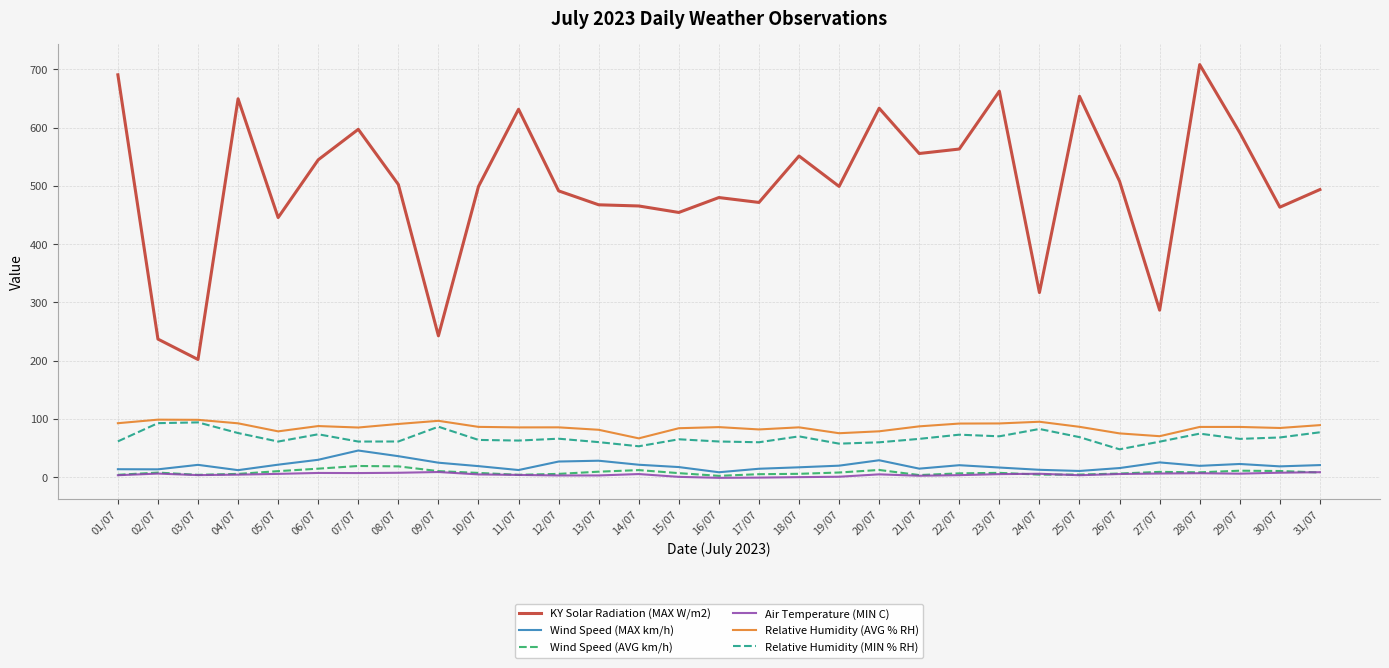

What position from the left is 11/07?

11